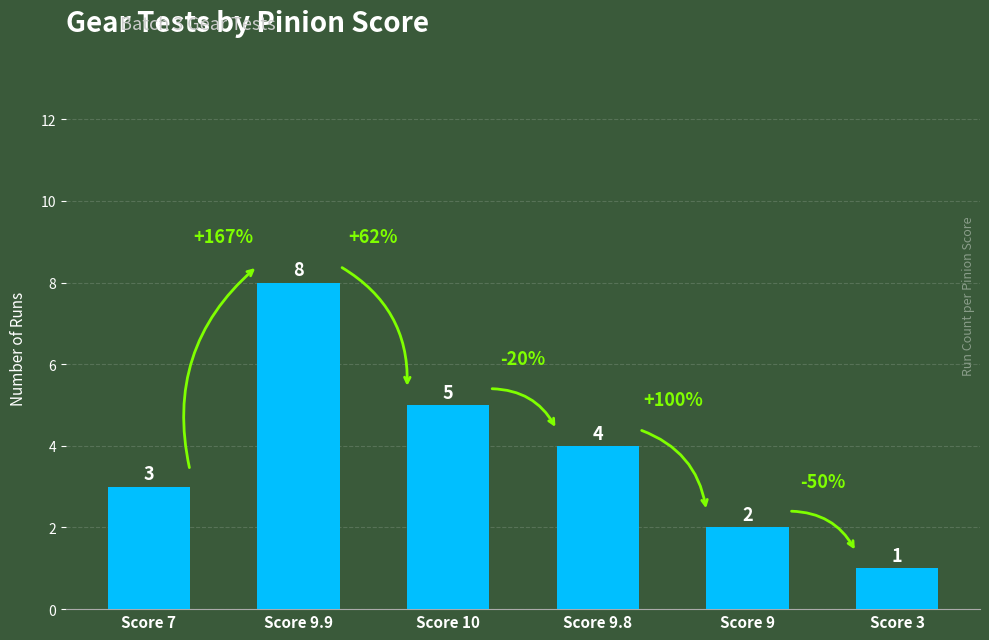

What is the change in value from Score 10 to Score 9.8?

-1